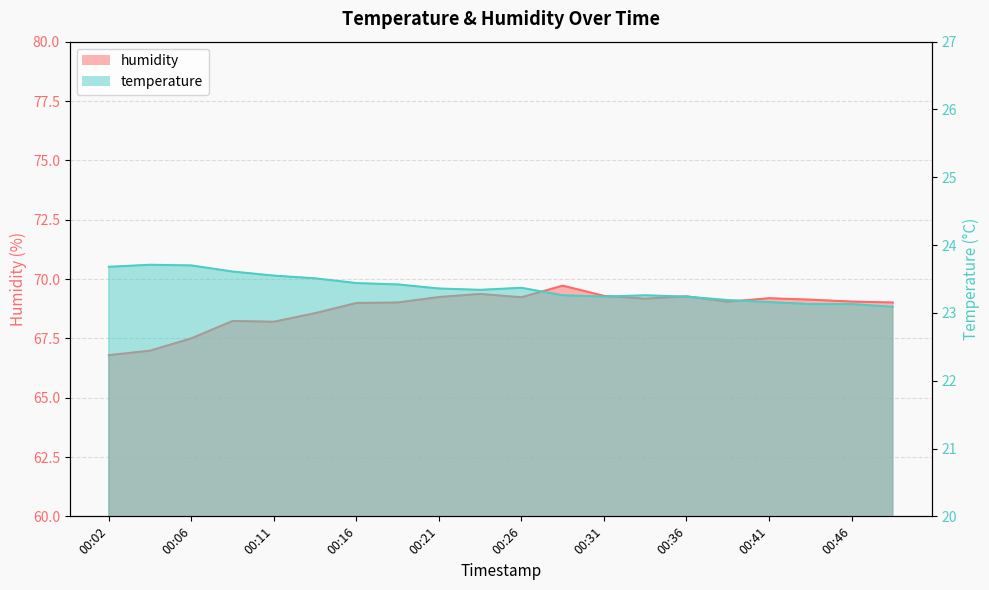

How many lines are shown in the chart?

2